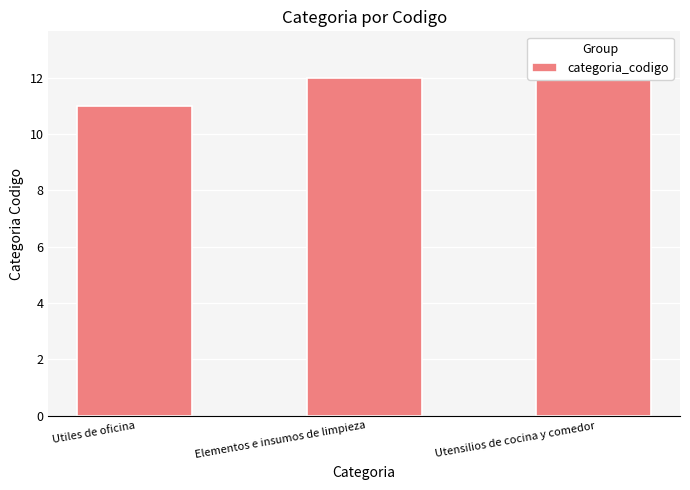

List the labels in order of value, smallest first.

Utiles de oficina, Elementos e insumos de limpieza, Utensilios de cocina y comedor